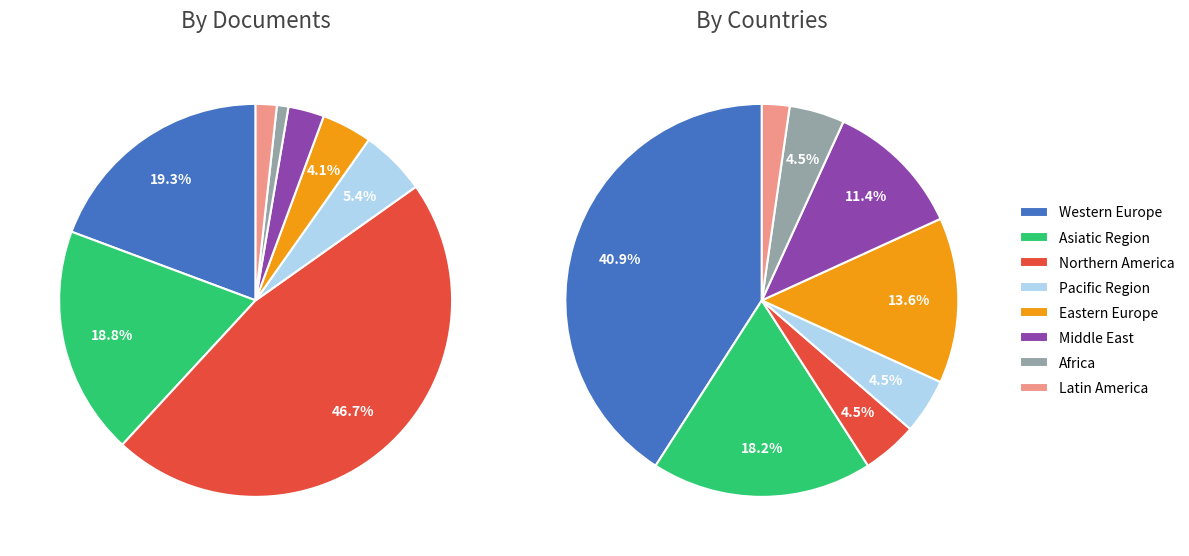

Is Latin America the majority of the pie?

No